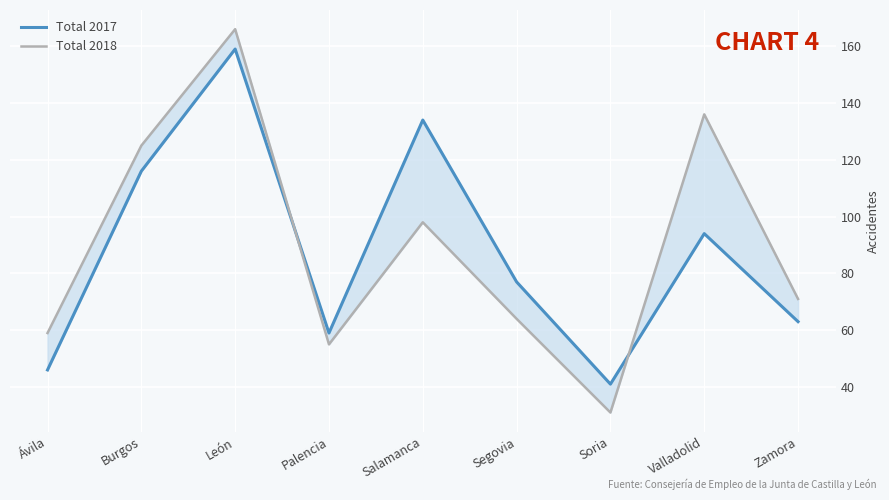

At how many categories does at least one series exceed 118?

4